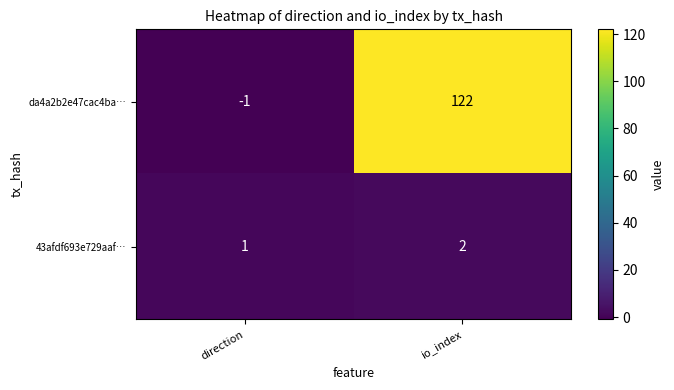

At direction, list the series in order from smallest to largest.

da4a2b2e47cac4ba…, 43afdf693e729aaf…